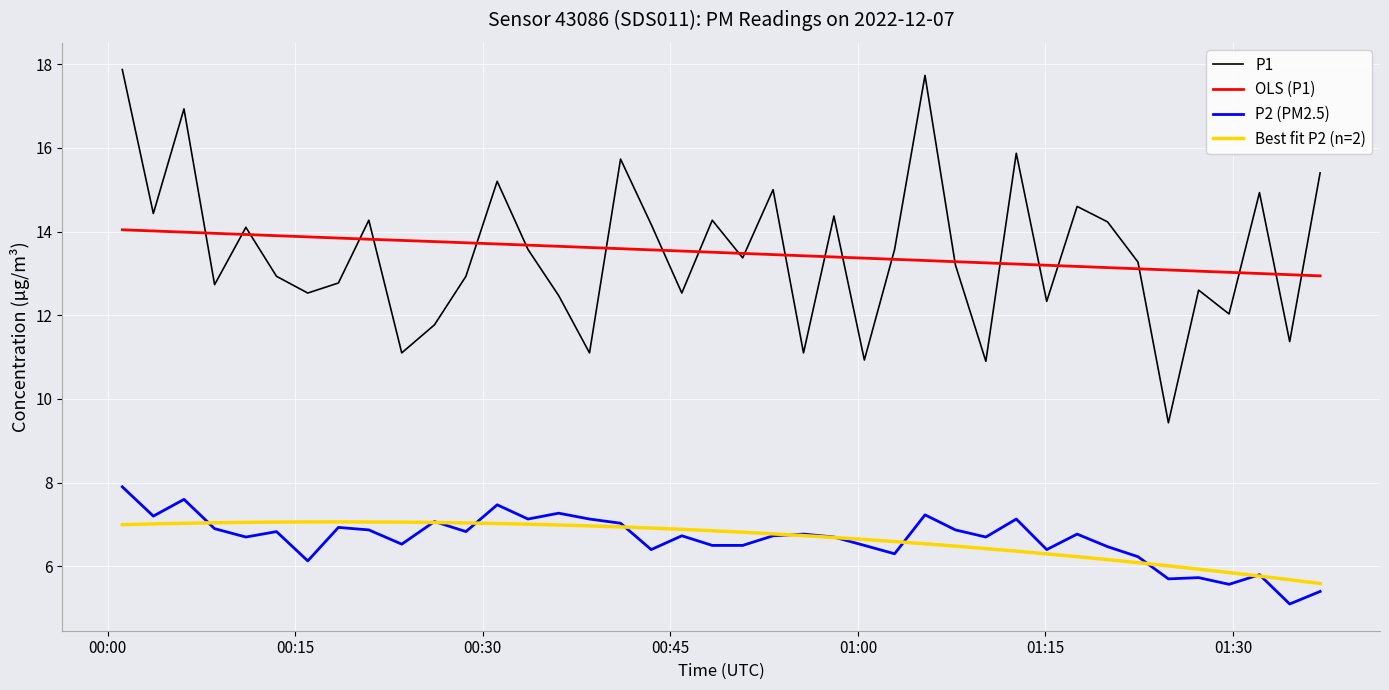

What is the minimum value shown in the chart?

5.1